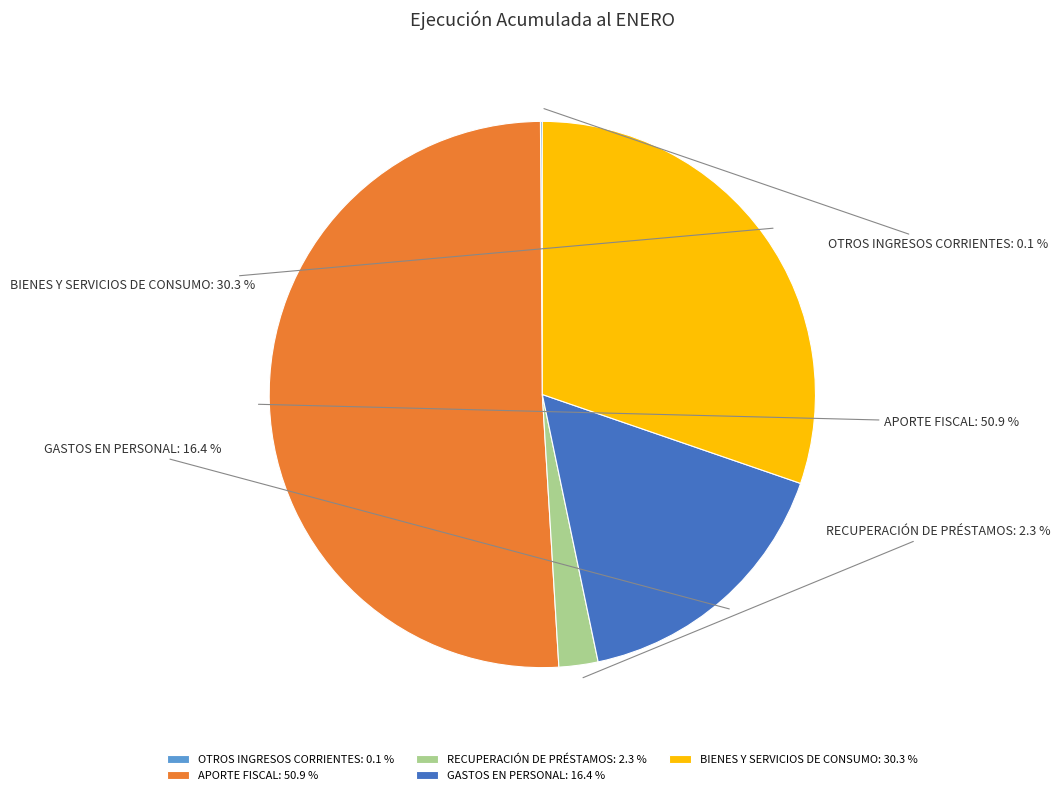

Is GASTOS EN PERSONAL the majority of the pie?

No